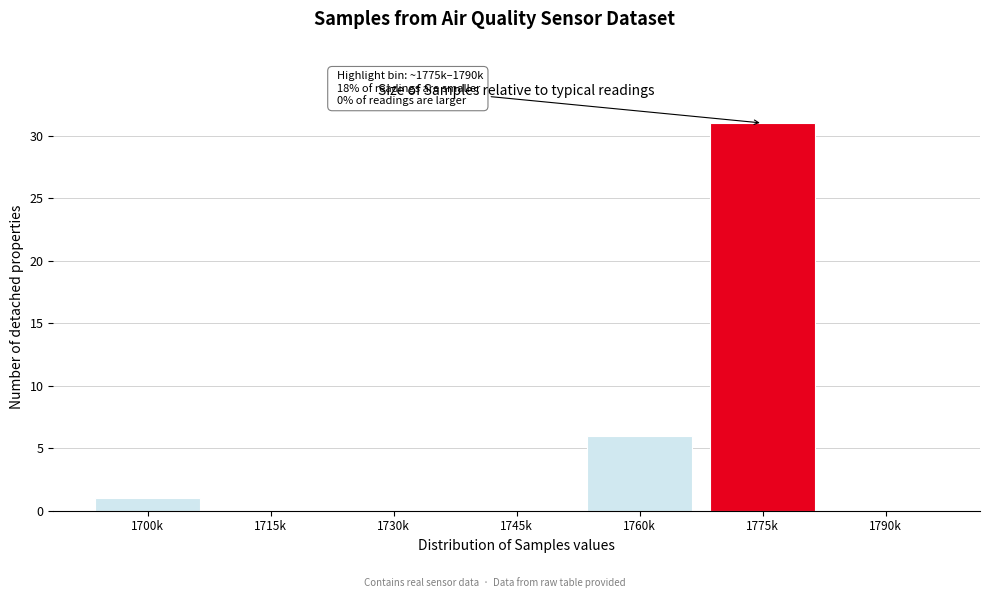

Reading right to left, list all the values displayed in this chart.

1790k=0	1775k=31	1760k=6	1745k=0	1730k=0	1715k=0	1700k=1